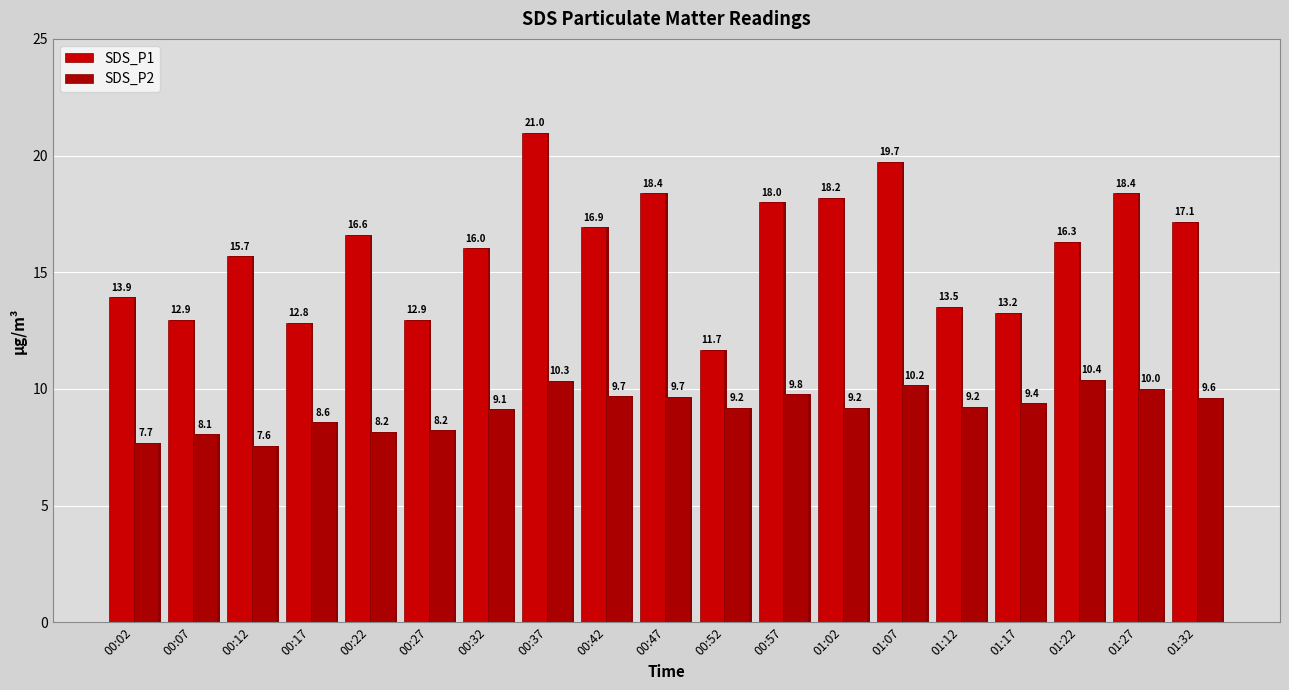

What are all the series names shown in the legend?

SDS_P1, SDS_P2